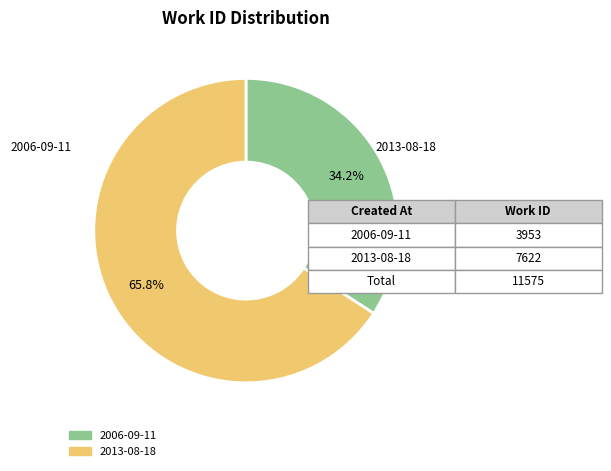

What is the smallest slice in the pie chart?

2006-09-11